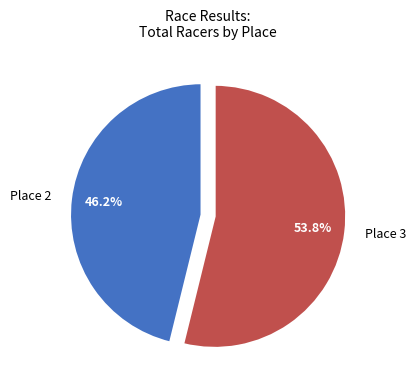

What is the smallest slice in the pie chart?

Place 2